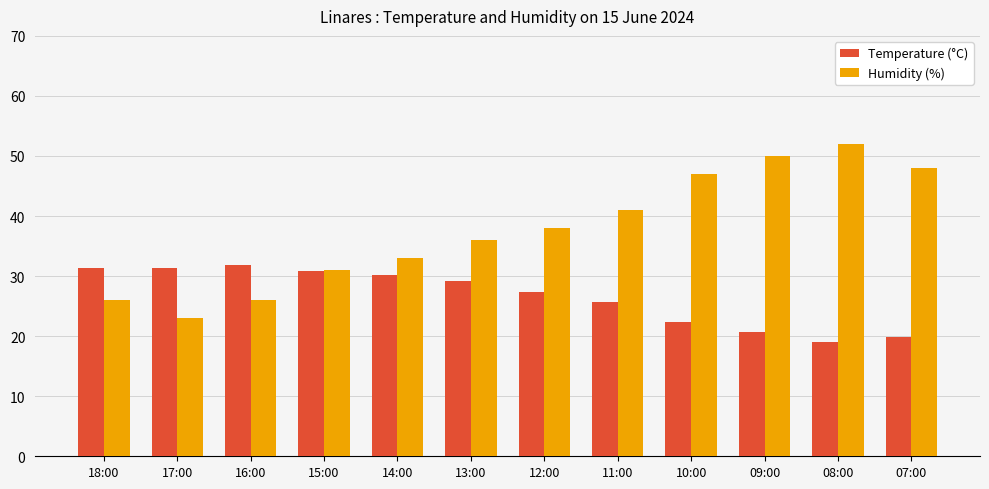

What is the approximate value of Humidity (%) at 08:00?

52.0